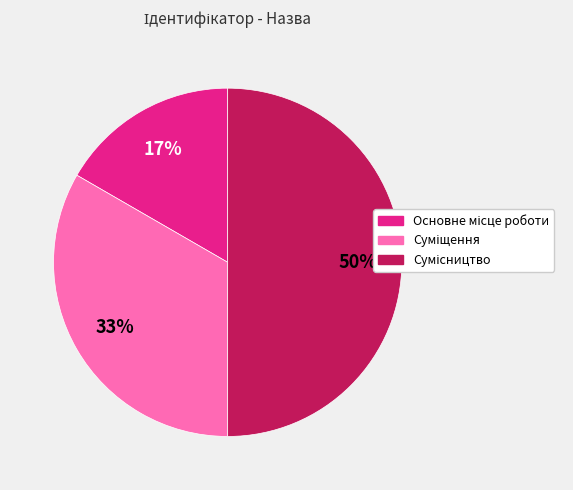

To the nearest percent, what is the difference between the largest and smallest slice percentages?

33%